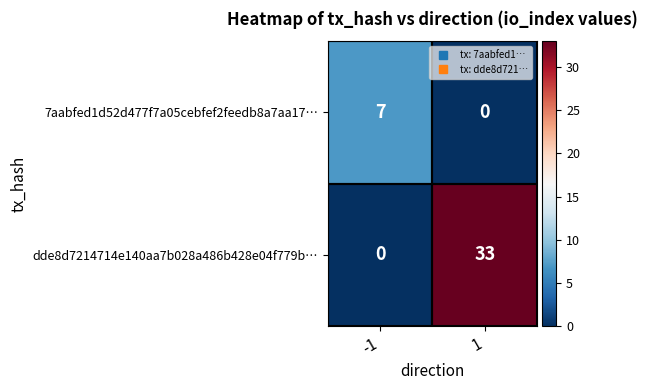

Rank the series by their average value, from highest to lowest.

dde8d7214714e140aa7b028a486b428e04f779b…, 7aabfed1d52d477f7a05cebfef2feedb8a7aa17…